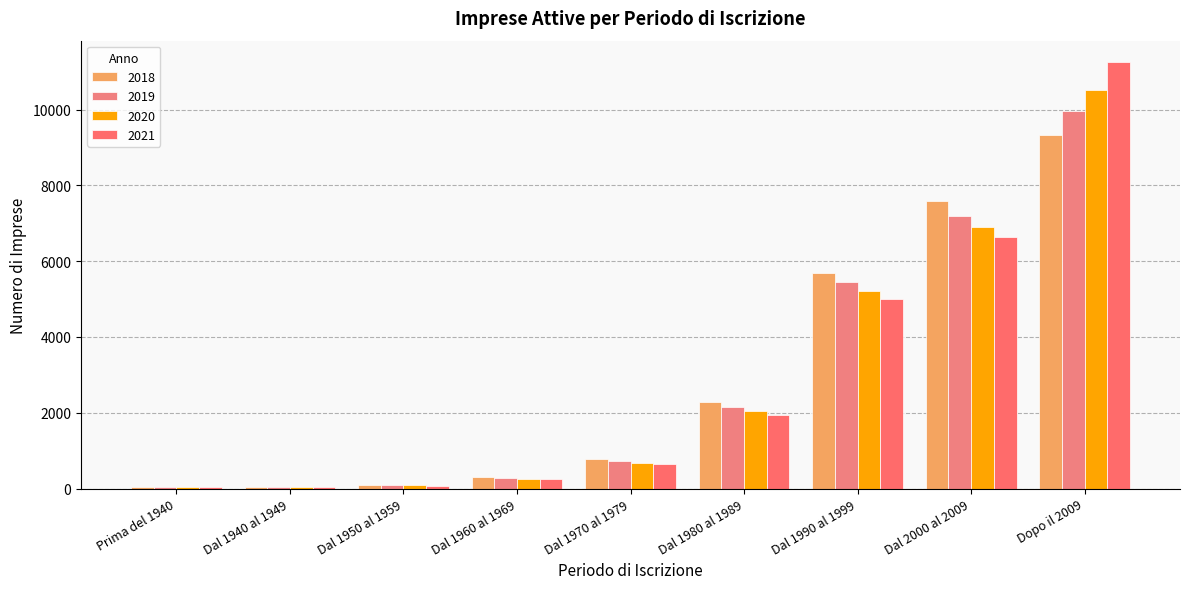

List the labels in order of 2018 value, largest first.

Dopo il 2009, Dal 2000 al 2009, Dal 1990 al 1999, Dal 1980 al 1989, Dal 1970 al 1979, Dal 1960 al 1969, Dal 1950 al 1959, Prima del 1940, Dal 1940 al 1949